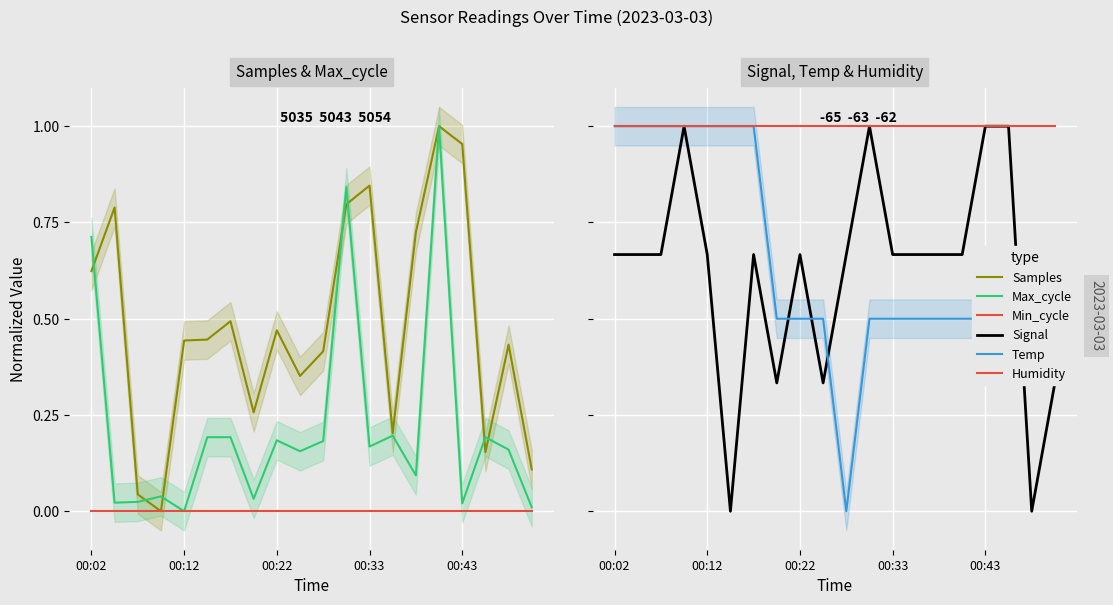

Is it true that Max_cycle equals 1.0 at 15?

True